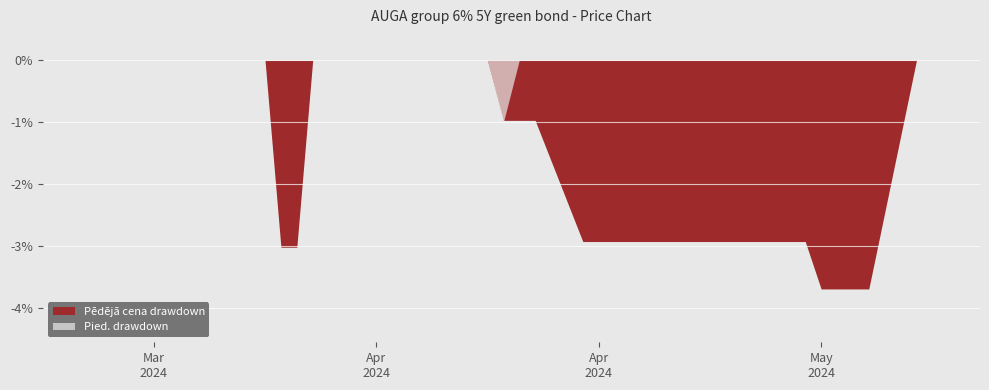

Which series has the widest spread of values?

Pēdējā cena